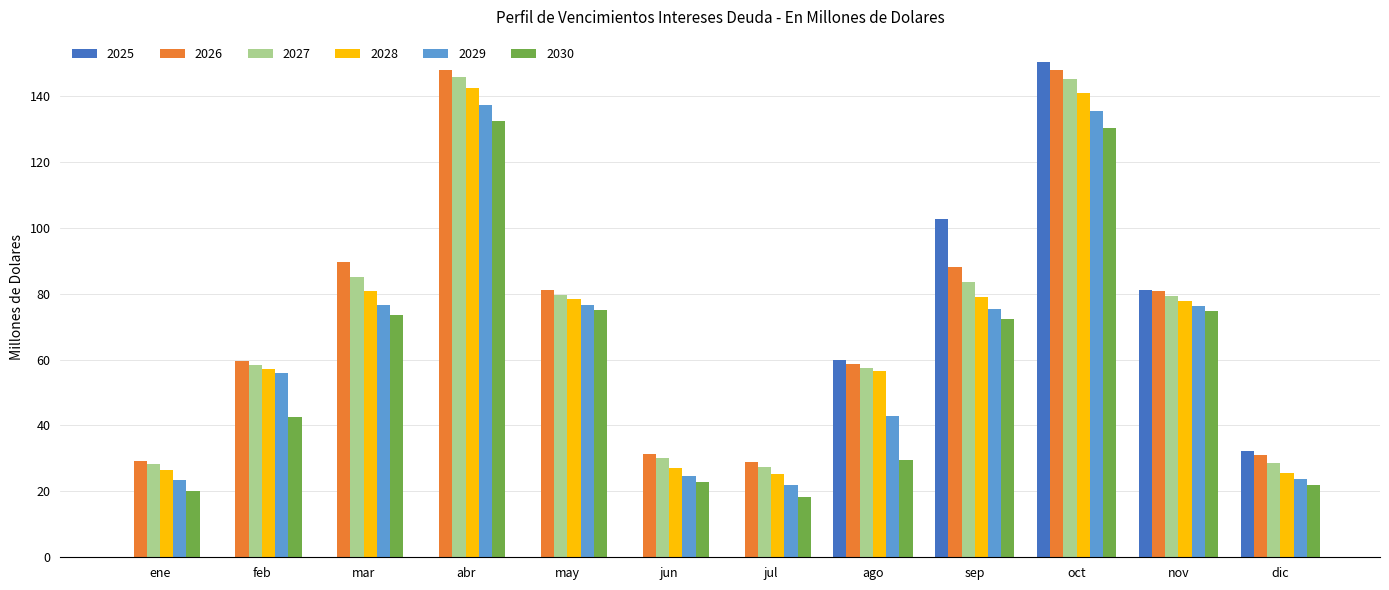

At which category is the sum across all series the highest?

oct